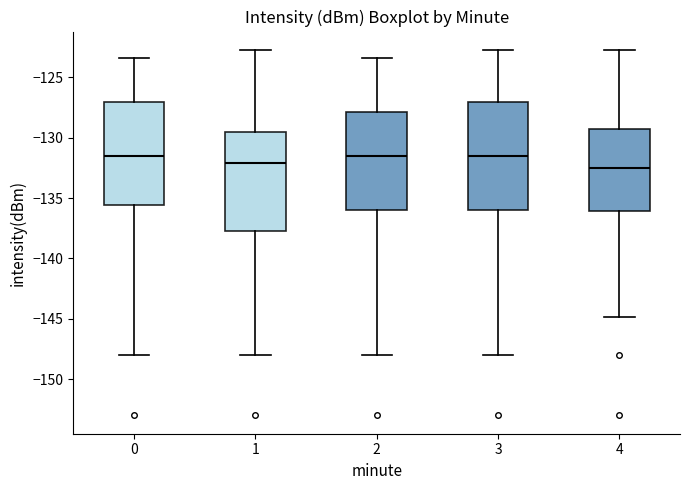

Reading left to right, read every box against the y-axis: the position of its median line, the range the box covers, and the ends of its whiskers. The values are not printed on the chart, so give them approximately, as read against the axis.

0: median -131.5, box -135.5 to -127.0, whiskers -148.0 to -123.5
1: median -132.0, box -138.0 to -129.5, whiskers -148.0 to -122.5
2: median -131.5, box -136.0 to -128.0, whiskers -148.0 to -123.5
3: median -131.5, box -136.0 to -127.0, whiskers -148.0 to -122.5
4: median -132.5, box -136.0 to -129.5, whiskers -145.0 to -122.5